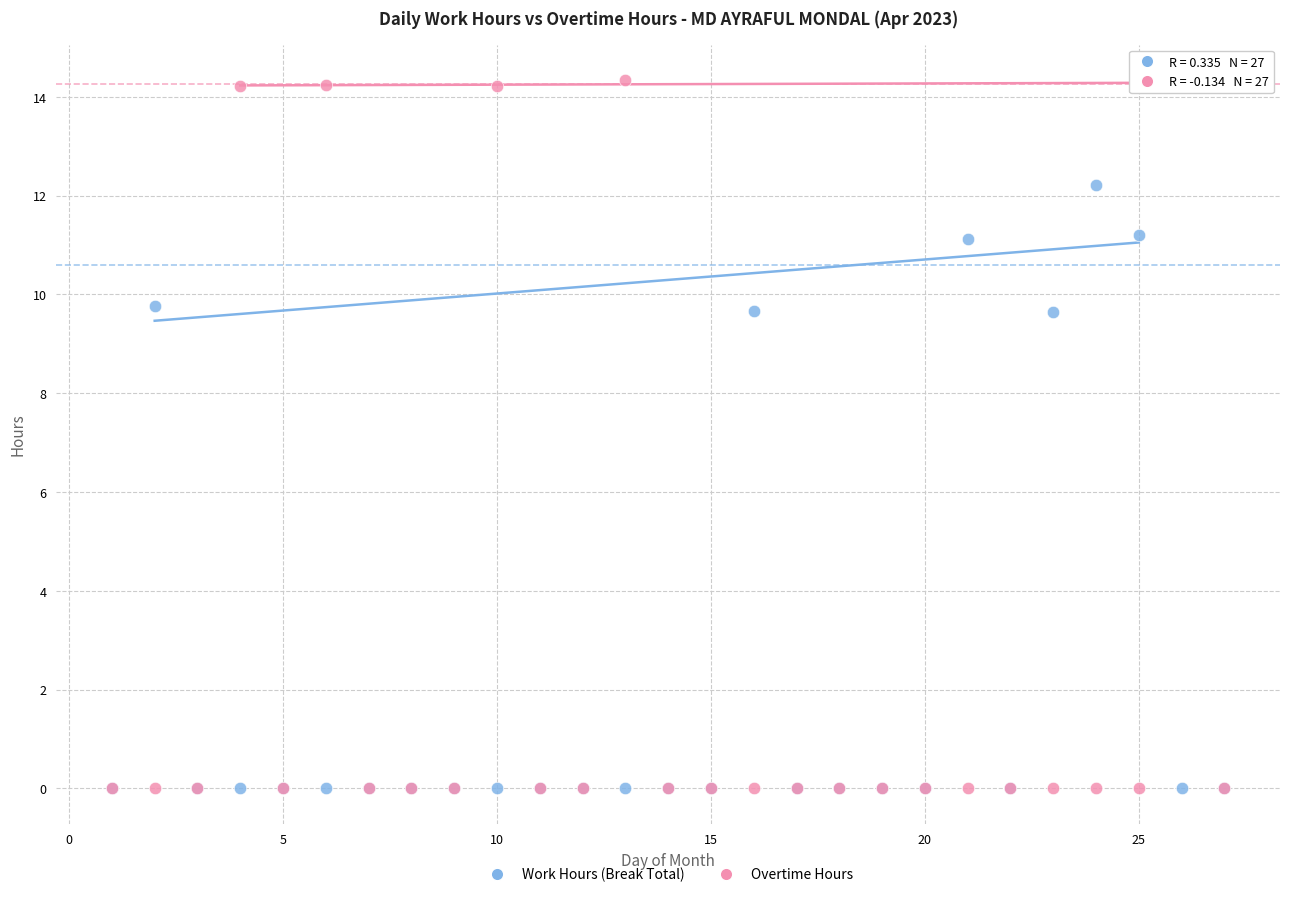

What are all the series names shown in the legend?

Work Hours (Break Total), Overtime Hours